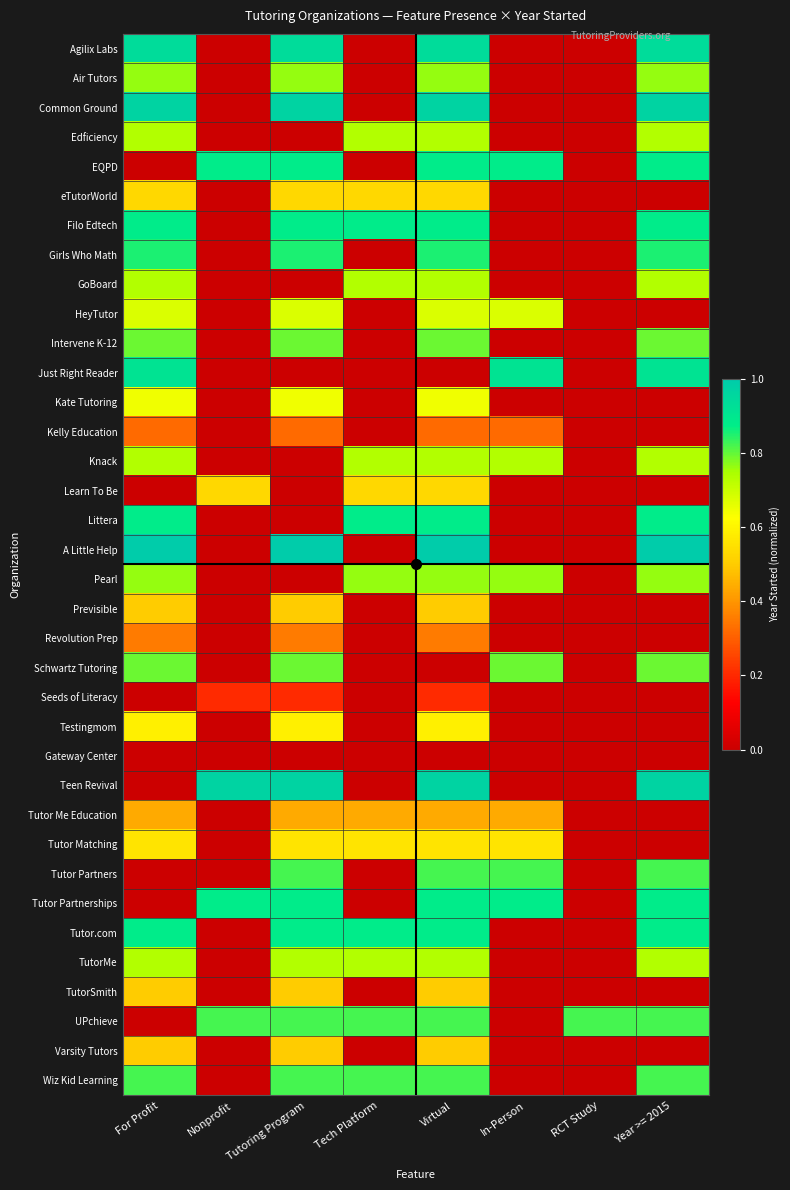

Reading left to right, extract all data points from this chart.

Agilix Labs: For Profit=0.9	Nonprofit=0.0	Tutoring Program=0.9	Tech Platform=0.0	Virtual=0.9	In-Person=0.0	RCT Study=0.0	Year >= 2015=0.9
Air Tutors: For Profit=0.8	Nonprofit=0.0	Tutoring Program=0.8	Tech Platform=0.0	Virtual=0.8	In-Person=0.0	RCT Study=0.0	Year >= 2015=0.8
Common Ground: For Profit=1.0	Nonprofit=0.0	Tutoring Program=1.0	Tech Platform=0.0	Virtual=1.0	In-Person=0.0	RCT Study=0.0	Year >= 2015=1.0
Edficiency: For Profit=0.7	Nonprofit=0.0	Tutoring Program=0.0	Tech Platform=0.7	Virtual=0.7	In-Person=0.0	RCT Study=0.0	Year >= 2015=0.7
EQPD: For Profit=0.0	Nonprofit=0.9	Tutoring Program=0.9	Tech Platform=0.0	Virtual=0.9	In-Person=0.9	RCT Study=0.0	Year >= 2015=0.9
eTutorWorld: For Profit=0.5	Nonprofit=0.0	Tutoring Program=0.5	Tech Platform=0.5	Virtual=0.5	In-Person=0.0	RCT Study=0.0	Year >= 2015=0.0
Filo Edtech: For Profit=0.9	Nonprofit=0.0	Tutoring Program=0.9	Tech Platform=0.9	Virtual=0.9	In-Person=0.0	RCT Study=0.0	Year >= 2015=0.9
Girls Who Math: For Profit=0.9	Nonprofit=0.0	Tutoring Program=0.9	Tech Platform=0.0	Virtual=0.9	In-Person=0.0	RCT Study=0.0	Year >= 2015=0.9
GoBoard: For Profit=0.7	Nonprofit=0.0	Tutoring Program=0.0	Tech Platform=0.7	Virtual=0.7	In-Person=0.0	RCT Study=0.0	Year >= 2015=0.7
HeyTutor: For Profit=0.7	Nonprofit=0.0	Tutoring Program=0.7	Tech Platform=0.0	Virtual=0.7	In-Person=0.7	RCT Study=0.0	Year >= 2015=0.0
Intervene K-12: For Profit=0.8	Nonprofit=0.0	Tutoring Program=0.8	Tech Platform=0.0	Virtual=0.8	In-Person=0.0	RCT Study=0.0	Year >= 2015=0.8
Just Right Reader: For Profit=0.9	Nonprofit=0.0	Tutoring Program=0.0	Tech Platform=0.0	Virtual=0.0	In-Person=0.9	RCT Study=0.0	Year >= 2015=0.9
Kate Tutoring: For Profit=0.6	Nonprofit=0.0	Tutoring Program=0.6	Tech Platform=0.0	Virtual=0.6	In-Person=0.0	RCT Study=0.0	Year >= 2015=0.0
Kelly Education: For Profit=0.3	Nonprofit=0.0	Tutoring Program=0.3	Tech Platform=0.0	Virtual=0.3	In-Person=0.3	RCT Study=0.0	Year >= 2015=0.0
Knack: For Profit=0.7	Nonprofit=0.0	Tutoring Program=0.0	Tech Platform=0.7	Virtual=0.7	In-Person=0.7	RCT Study=0.0	Year >= 2015=0.7
Learn To Be: For Profit=0.0	Nonprofit=0.5	Tutoring Program=0.0	Tech Platform=0.5	Virtual=0.5	In-Person=0.0	RCT Study=0.0	Year >= 2015=0.0
Littera: For Profit=0.9	Nonprofit=0.0	Tutoring Program=0.0	Tech Platform=0.9	Virtual=0.9	In-Person=0.0	RCT Study=0.0	Year >= 2015=0.9
A Little Help: For Profit=1.0	Nonprofit=0.0	Tutoring Program=1.0	Tech Platform=0.0	Virtual=1.0	In-Person=0.0	RCT Study=0.0	Year >= 2015=1.0
Pearl: For Profit=0.8	Nonprofit=0.0	Tutoring Program=0.0	Tech Platform=0.8	Virtual=0.8	In-Person=0.8	RCT Study=0.0	Year >= 2015=0.8
Previsible: For Profit=0.5	Nonprofit=0.0	Tutoring Program=0.5	Tech Platform=0.0	Virtual=0.5	In-Person=0.0	RCT Study=0.0	Year >= 2015=0.0
Revolution Prep: For Profit=0.4	Nonprofit=0.0	Tutoring Program=0.4	Tech Platform=0.0	Virtual=0.4	In-Person=0.0	RCT Study=0.0	Year >= 2015=0.0
Schwartz Tutoring: For Profit=0.8	Nonprofit=0.0	Tutoring Program=0.8	Tech Platform=0.0	Virtual=0.0	In-Person=0.8	RCT Study=0.0	Year >= 2015=0.8
Seeds of Literacy: For Profit=0.0	Nonprofit=0.2	Tutoring Program=0.2	Tech Platform=0.0	Virtual=0.2	In-Person=0.0	RCT Study=0.0	Year >= 2015=0.0
Testingmom: For Profit=0.6	Nonprofit=0.0	Tutoring Program=0.6	Tech Platform=0.0	Virtual=0.6	In-Person=0.0	RCT Study=0.0	Year >= 2015=0.0
Gateway Center: For Profit=0.0	Nonprofit=0.0	Tutoring Program=0.0	Tech Platform=0.0	Virtual=0.0	In-Person=0.0	RCT Study=0.0	Year >= 2015=0.0
Teen Revival: For Profit=0.0	Nonprofit=1.0	Tutoring Program=1.0	Tech Platform=0.0	Virtual=1.0	In-Person=0.0	RCT Study=0.0	Year >= 2015=1.0
Tutor Me Education: For Profit=0.4	Nonprofit=0.0	Tutoring Program=0.4	Tech Platform=0.4	Virtual=0.4	In-Person=0.4	RCT Study=0.0	Year >= 2015=0.0
Tutor Matching: For Profit=0.6	Nonprofit=0.0	Tutoring Program=0.6	Tech Platform=0.6	Virtual=0.6	In-Person=0.6	RCT Study=0.0	Year >= 2015=0.0
Tutor Partners: For Profit=0.0	Nonprofit=0.0	Tutoring Program=0.8	Tech Platform=0.0	Virtual=0.8	In-Person=0.8	RCT Study=0.0	Year >= 2015=0.8
Tutor Partnerships: For Profit=0.0	Nonprofit=0.9	Tutoring Program=0.9	Tech Platform=0.0	Virtual=0.9	In-Person=0.9	RCT Study=0.0	Year >= 2015=0.9
Tutor.com: For Profit=0.9	Nonprofit=0.0	Tutoring Program=0.9	Tech Platform=0.9	Virtual=0.9	In-Person=0.0	RCT Study=0.0	Year >= 2015=0.9
TutorMe: For Profit=0.7	Nonprofit=0.0	Tutoring Program=0.7	Tech Platform=0.7	Virtual=0.7	In-Person=0.0	RCT Study=0.0	Year >= 2015=0.7
TutorSmith: For Profit=0.5	Nonprofit=0.0	Tutoring Program=0.5	Tech Platform=0.0	Virtual=0.5	In-Person=0.0	RCT Study=0.0	Year >= 2015=0.0
UPchieve: For Profit=0.0	Nonprofit=0.8	Tutoring Program=0.8	Tech Platform=0.8	Virtual=0.8	In-Person=0.0	RCT Study=0.8	Year >= 2015=0.8
Varsity Tutors: For Profit=0.5	Nonprofit=0.0	Tutoring Program=0.5	Tech Platform=0.0	Virtual=0.5	In-Person=0.0	RCT Study=0.0	Year >= 2015=0.0
Wiz Kid Learning: For Profit=0.8	Nonprofit=0.0	Tutoring Program=0.8	Tech Platform=0.8	Virtual=0.8	In-Person=0.0	RCT Study=0.0	Year >= 2015=0.8